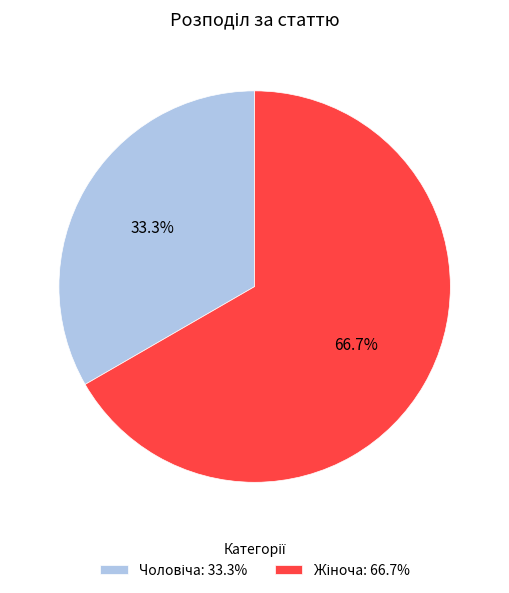

Is there a majority slice in this chart?

Yes